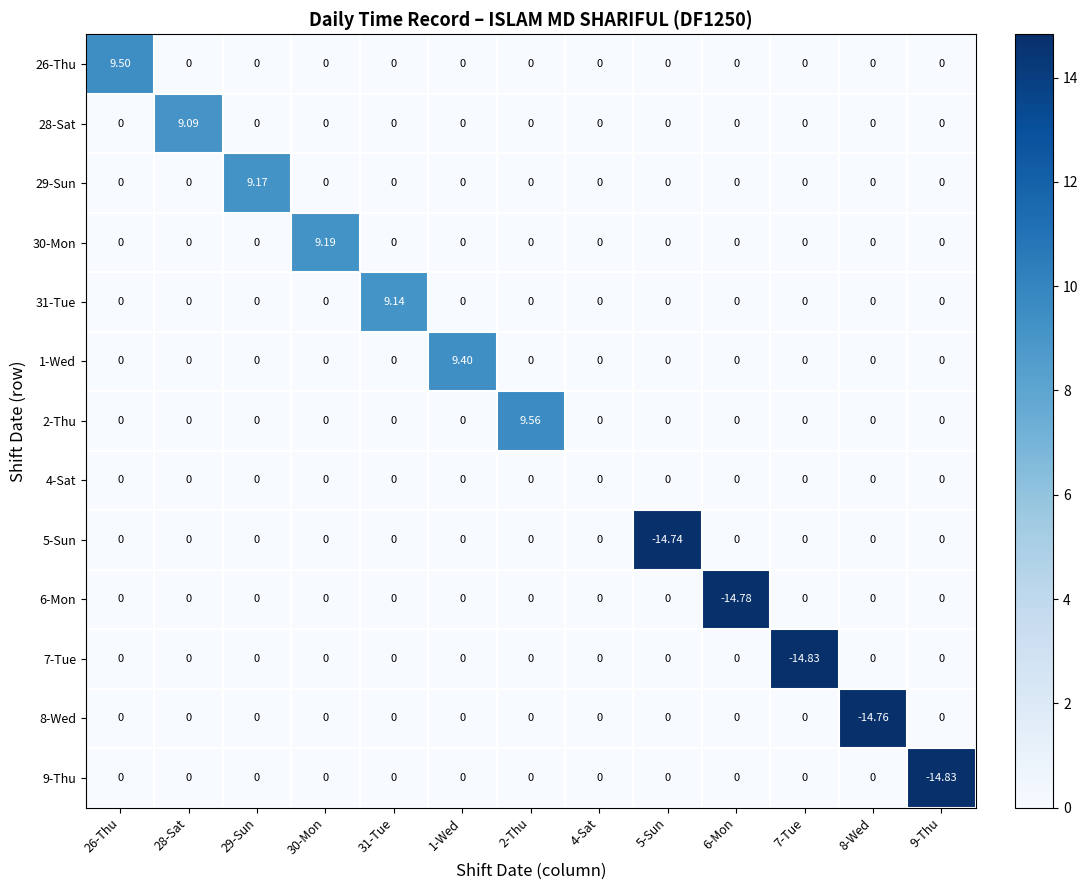

Count the number of data series in this chart.

13